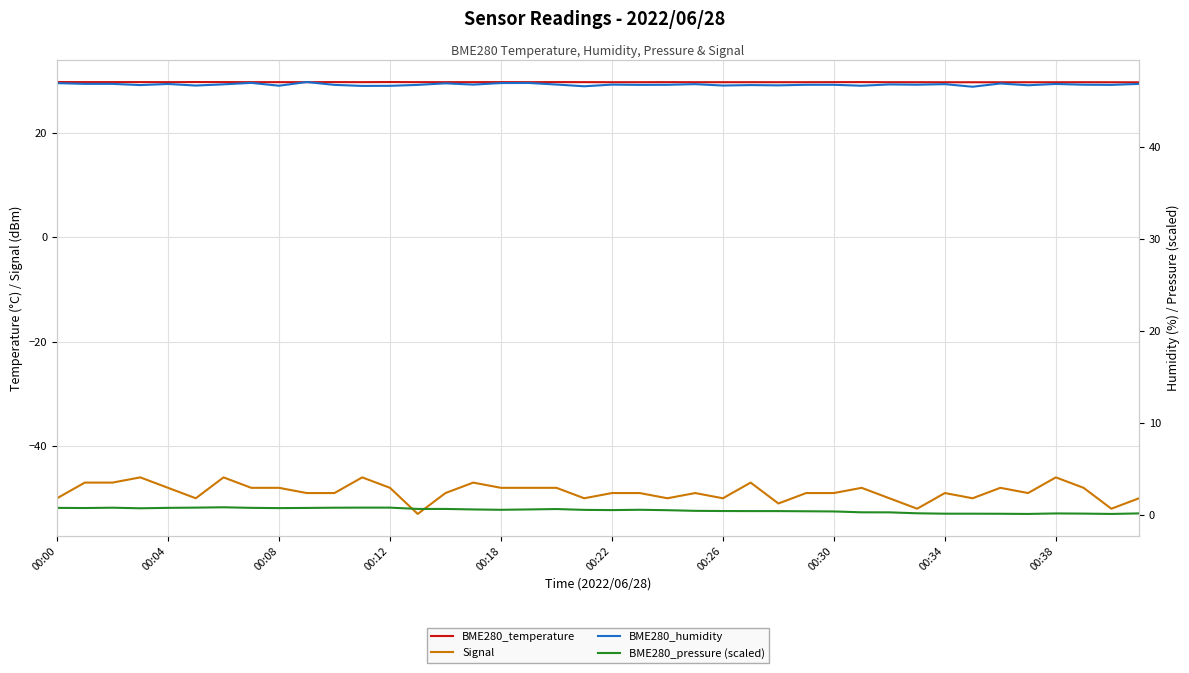

In BME280_humidity, how many points are lower than both neighbors (excluding endpoints)?

14